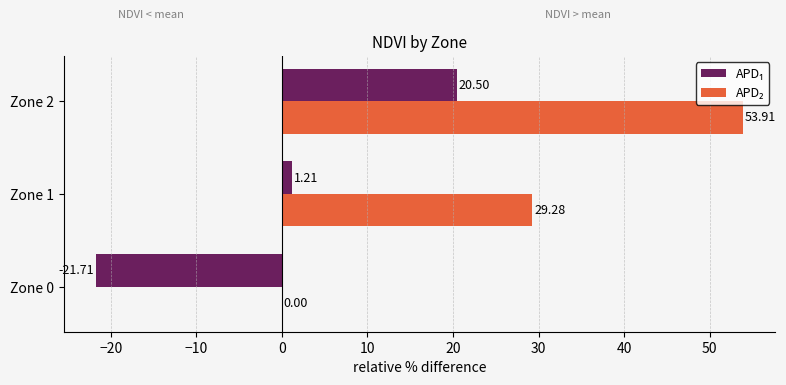

At which category is the sum across all series the highest?

Zone 2